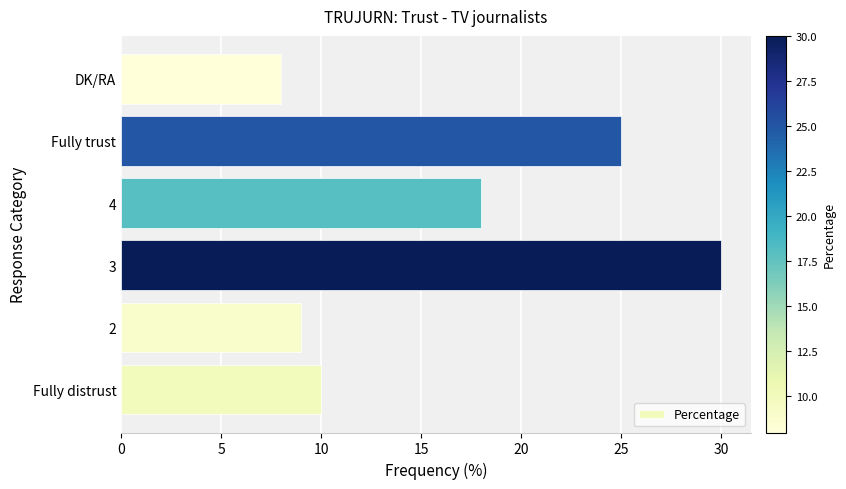

Which label corresponds to the largest value in the chart?

3